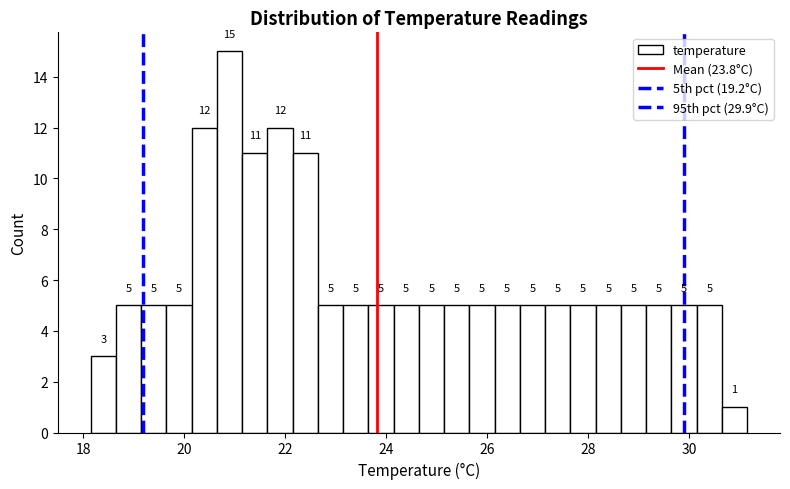

Read against the x-axis, roughly where is the centre of the tallest bar?

21.0